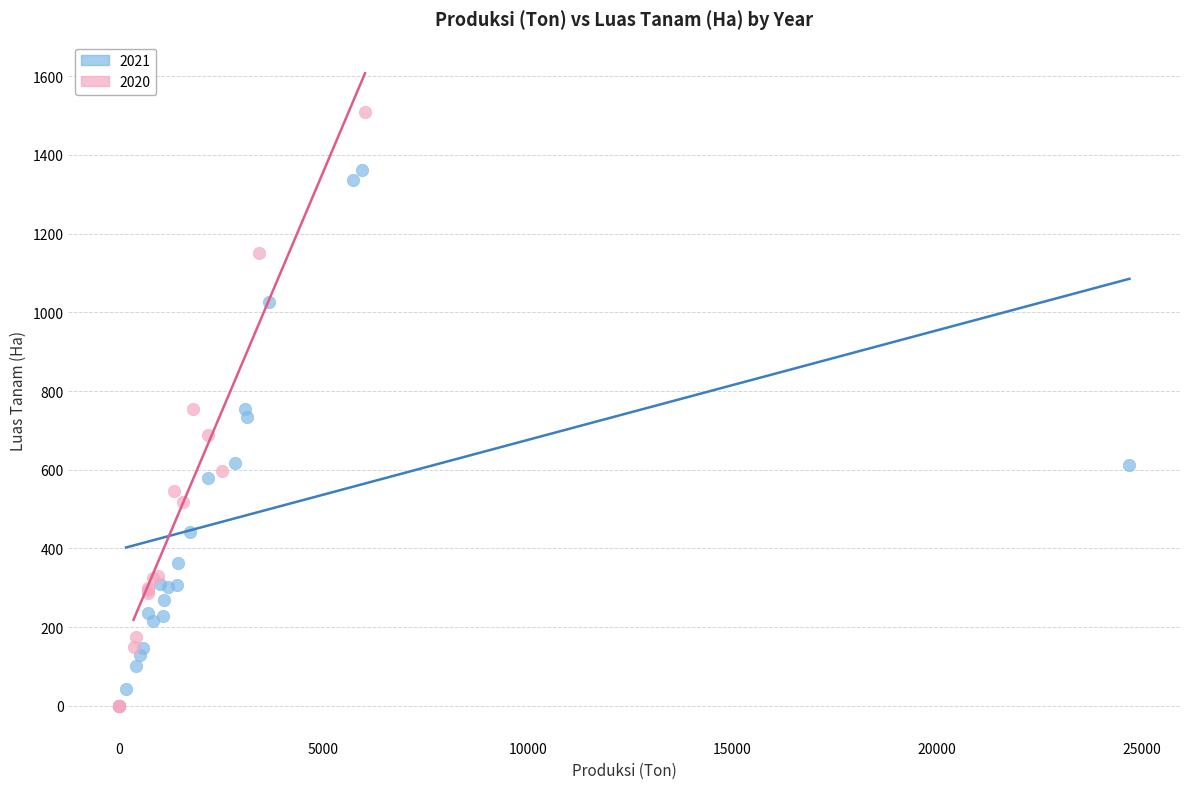

Which series has the largest Y range (max minus min)?

2020